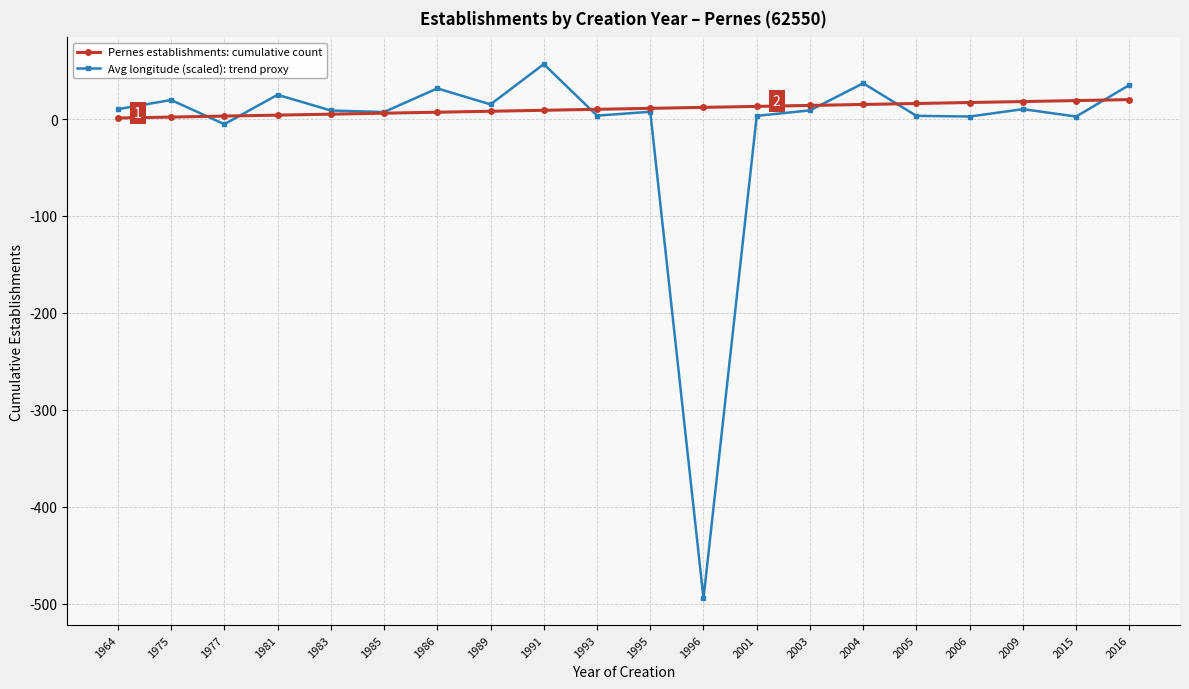

True or false: Avg longitude (scaled): trend proxy has more than 2 interior local peaks.

True